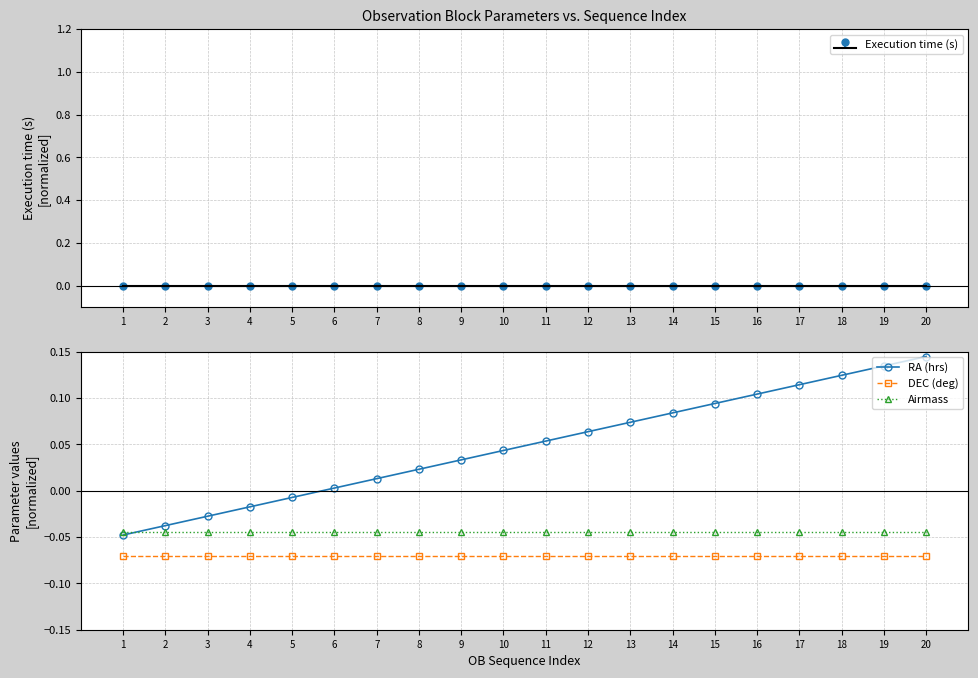

How many data points in RA (hrs) are above 0?

15